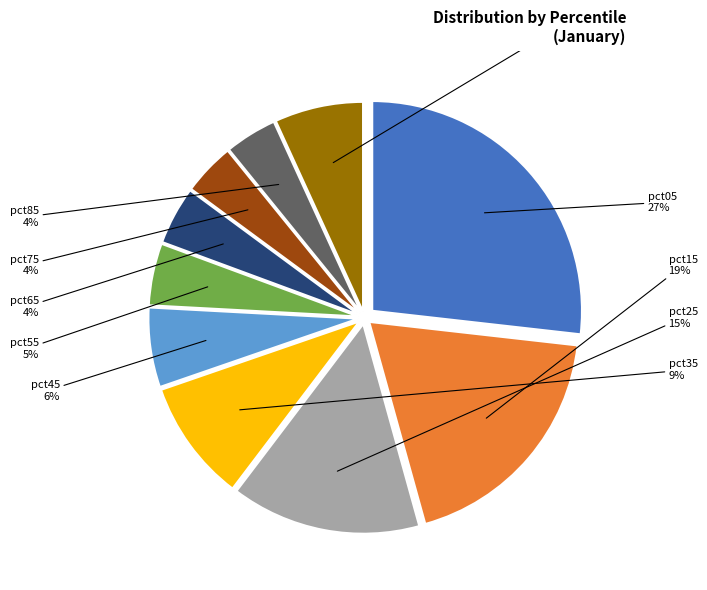

Does any single category account for the majority?

No